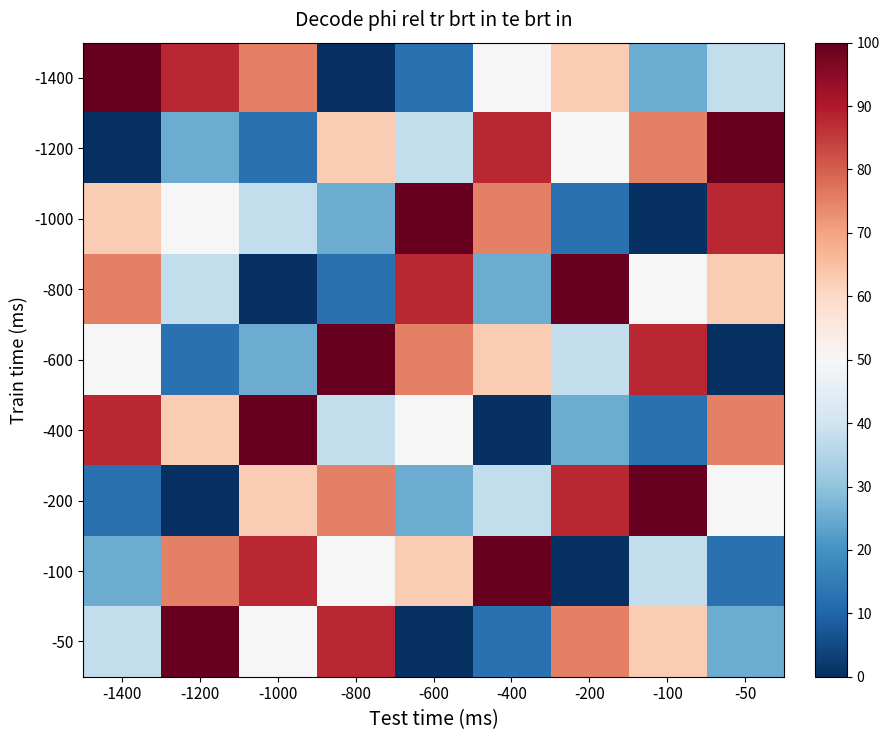

What is the total value across all series at -800?

450.0